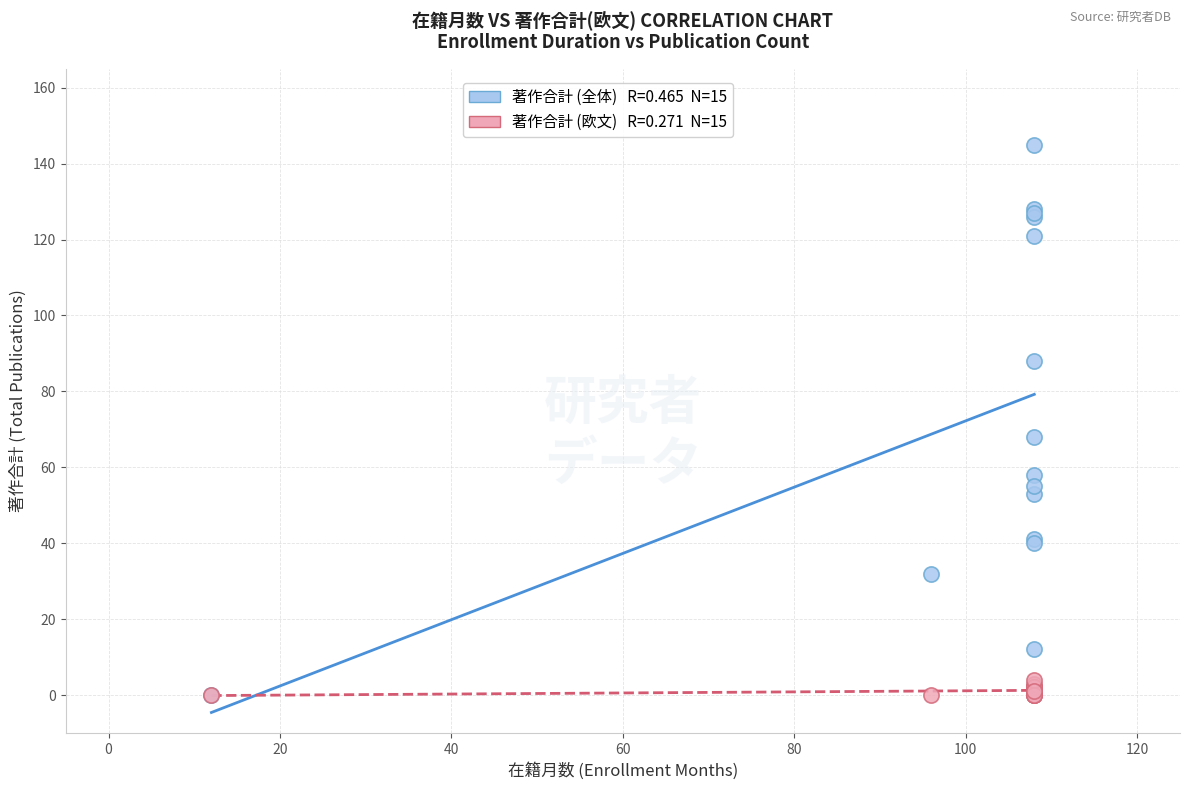

Across all series, what Y value is closest to 72?

68